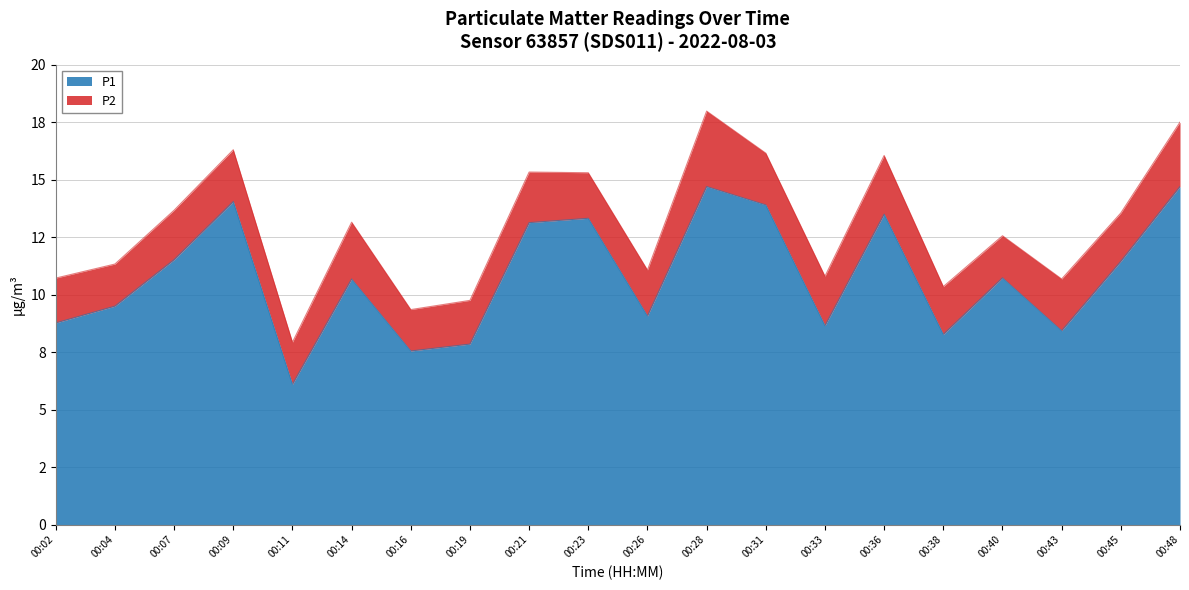

The value at 00:36 is 13.5. True or false?

True